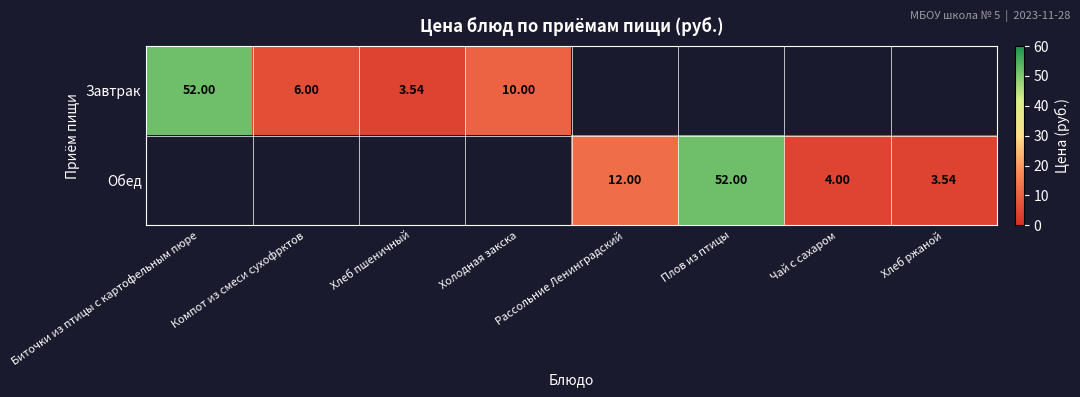

At which category is the sum across all series the highest?

Биточки из птицы с картофельным пюре